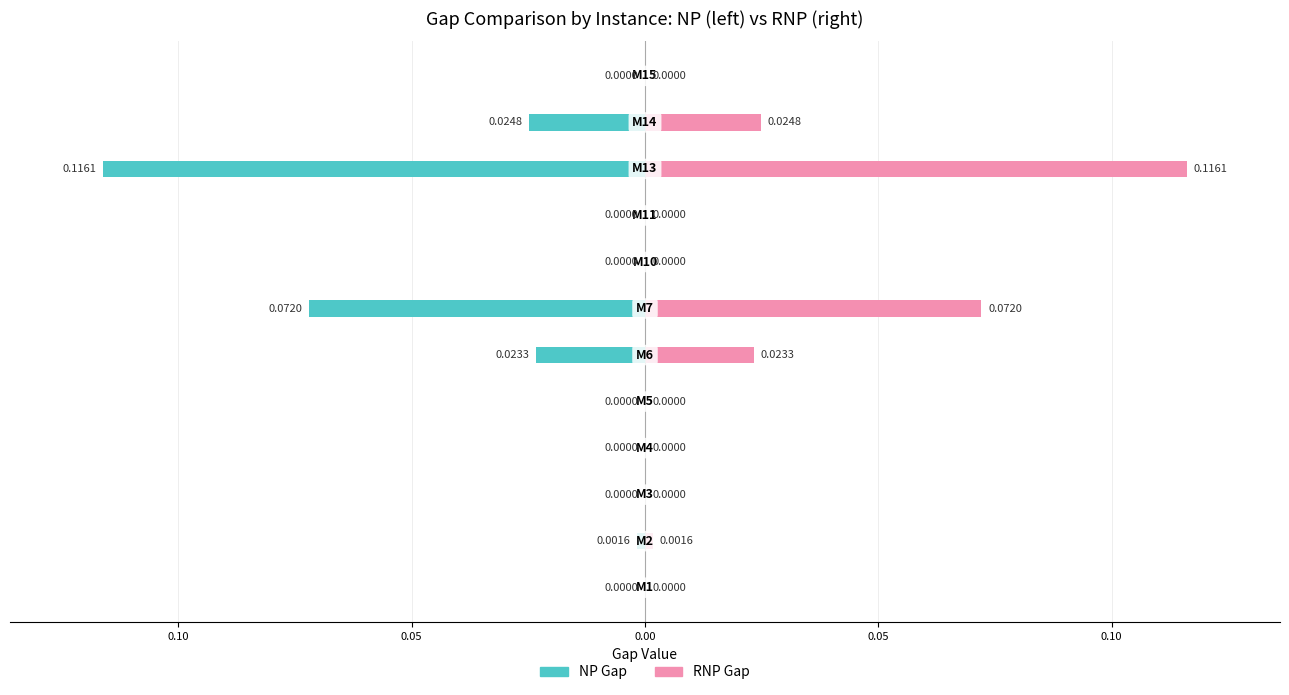

What is the value of the RNP Gap bar at the 10th from the left?

0.1